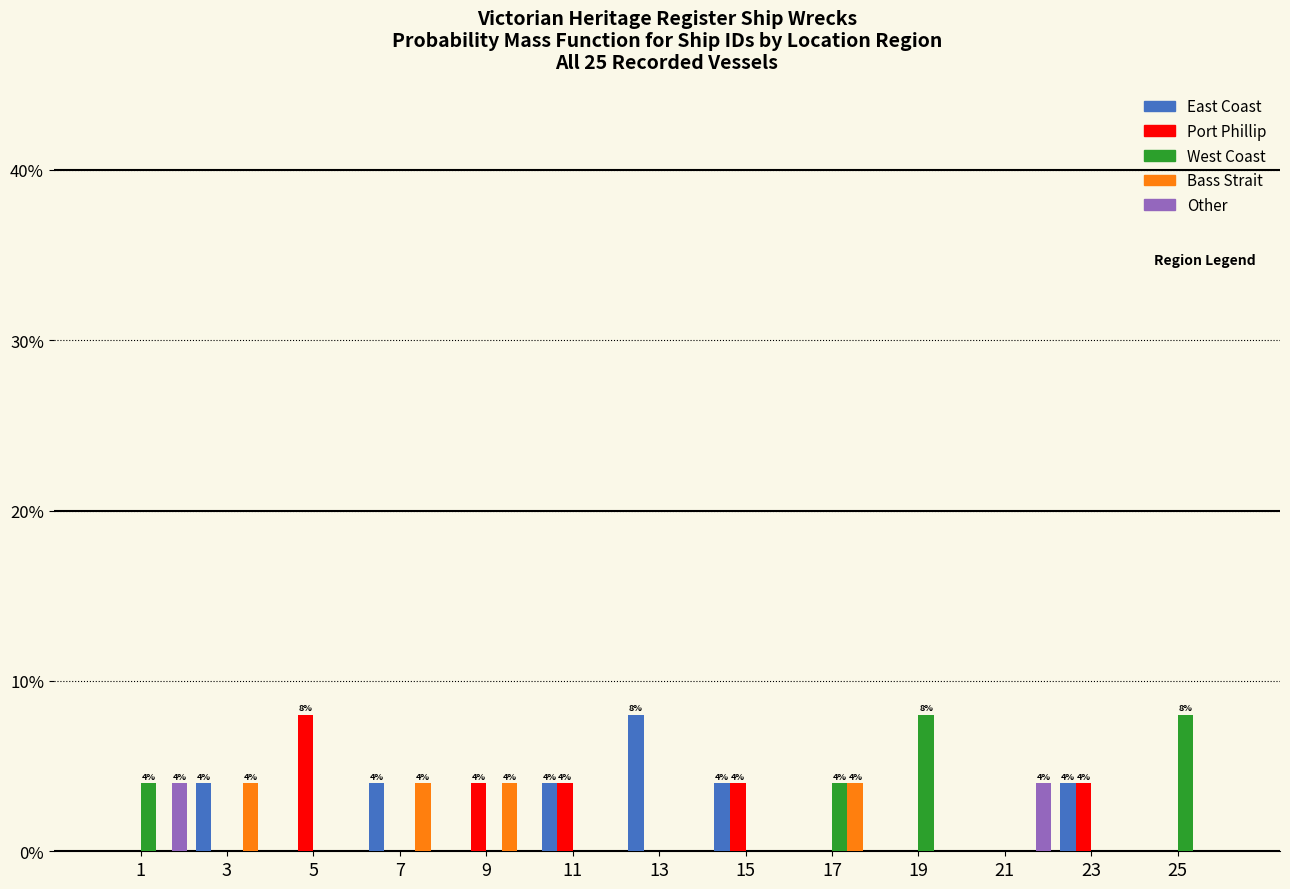

What is the total value across all series at 25?

8